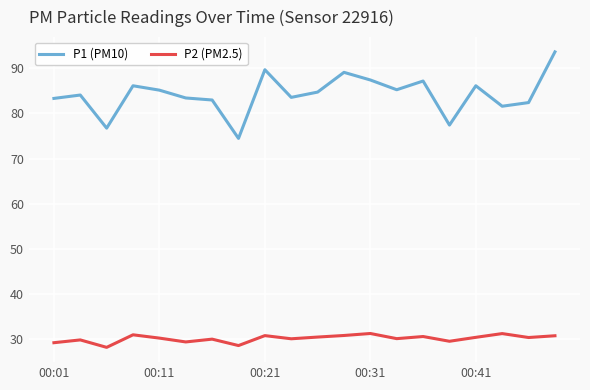

True or false: P2 (PM2.5) and P1 (PM10) cross at least once.

False